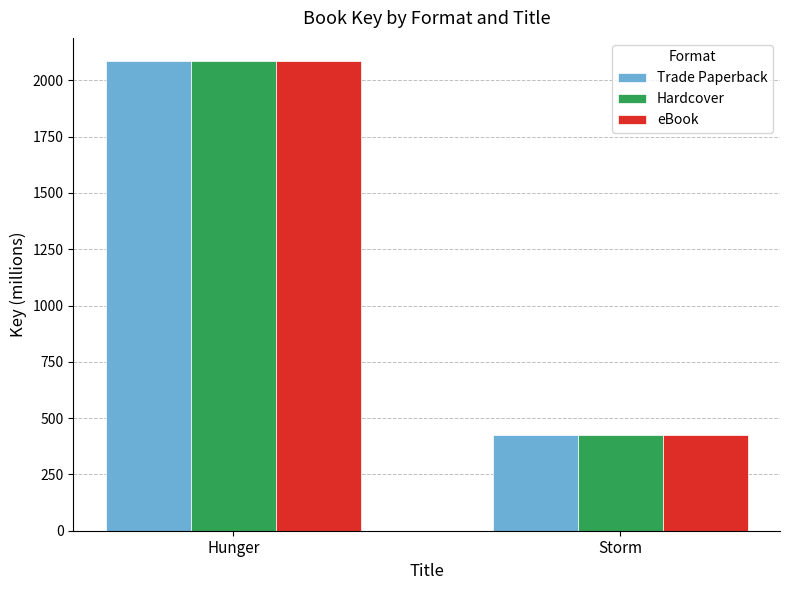

Where is Trade Paperback nearest to the value 1255?

Storm